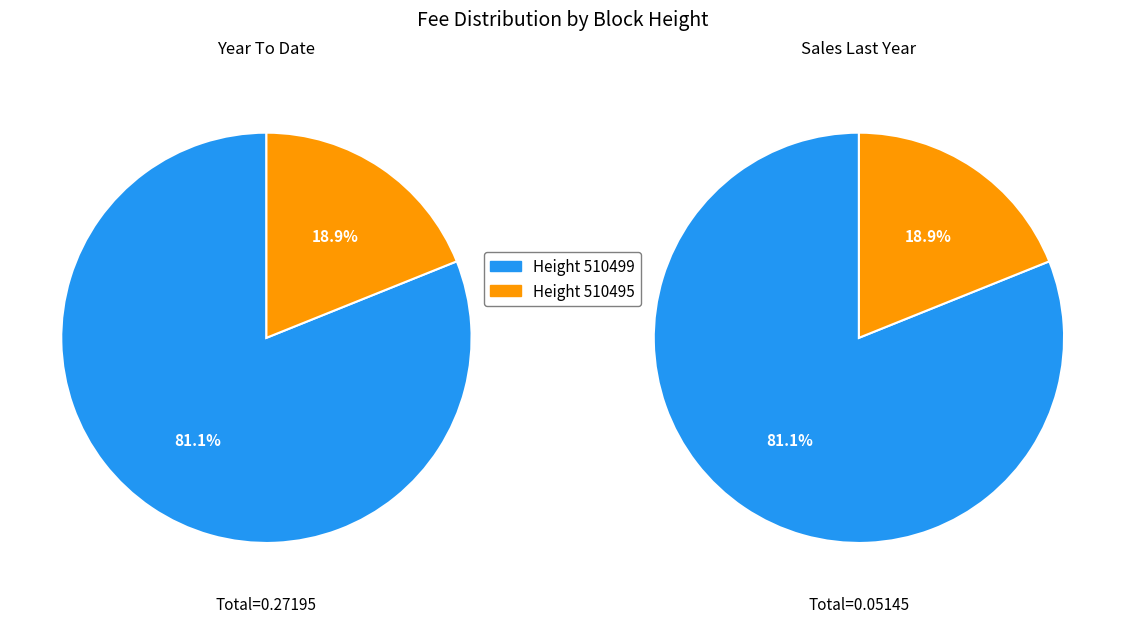

To the nearest percent, what is the difference between the 510495 and 510499 slice percentages?

62%